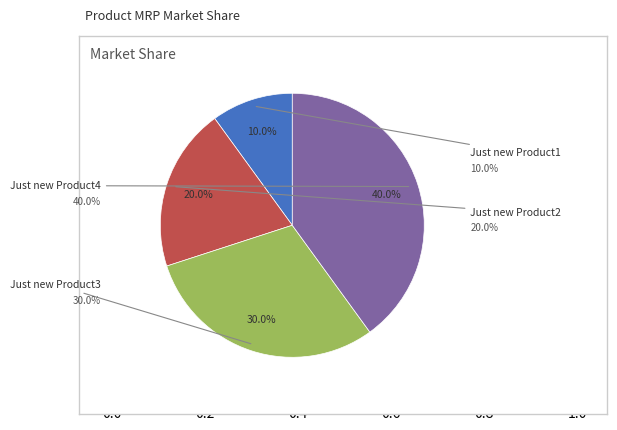

Does any single category account for the majority?

No